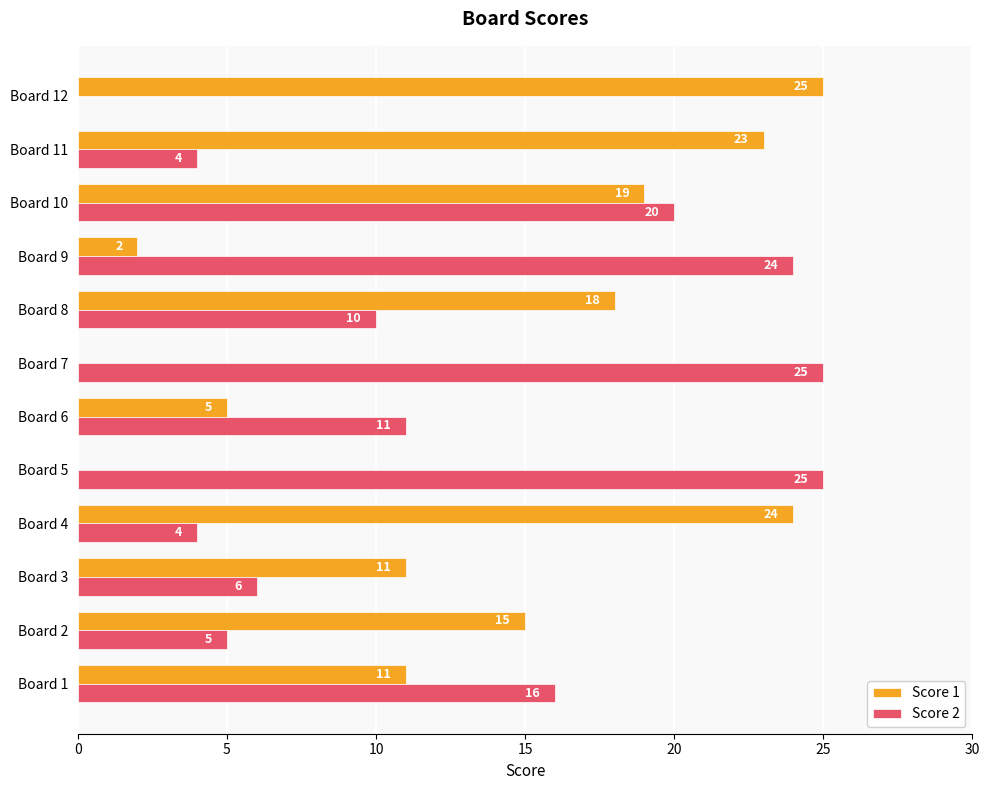

Which series changed the most between Board 1 and Board 4?

Score 1